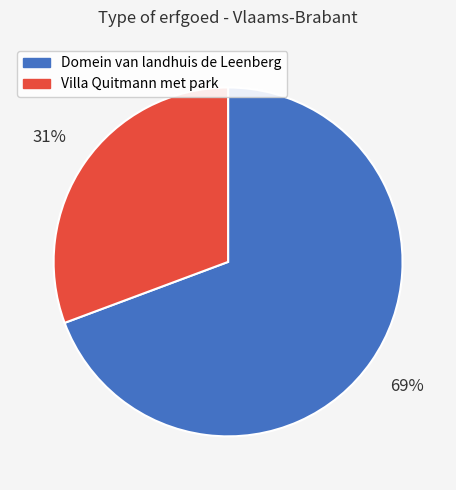

To the nearest percent, what is the average slice percentage?

50%